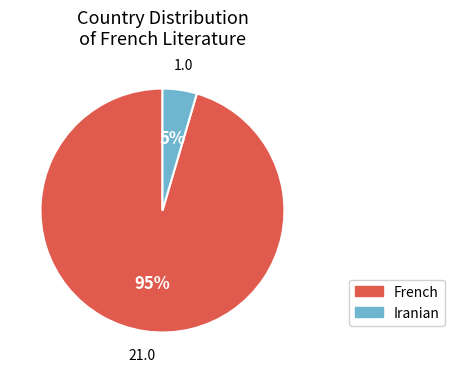

To the nearest percent, what portion does Iranian represent?

5%